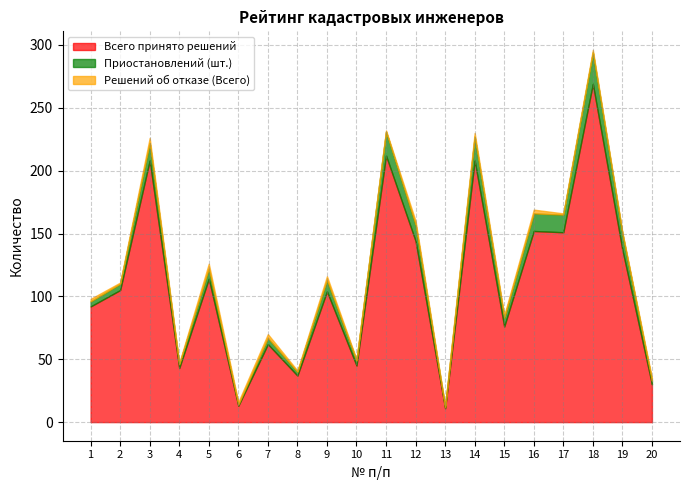

Which series has the largest range (max minus min)?

Всего принято решений